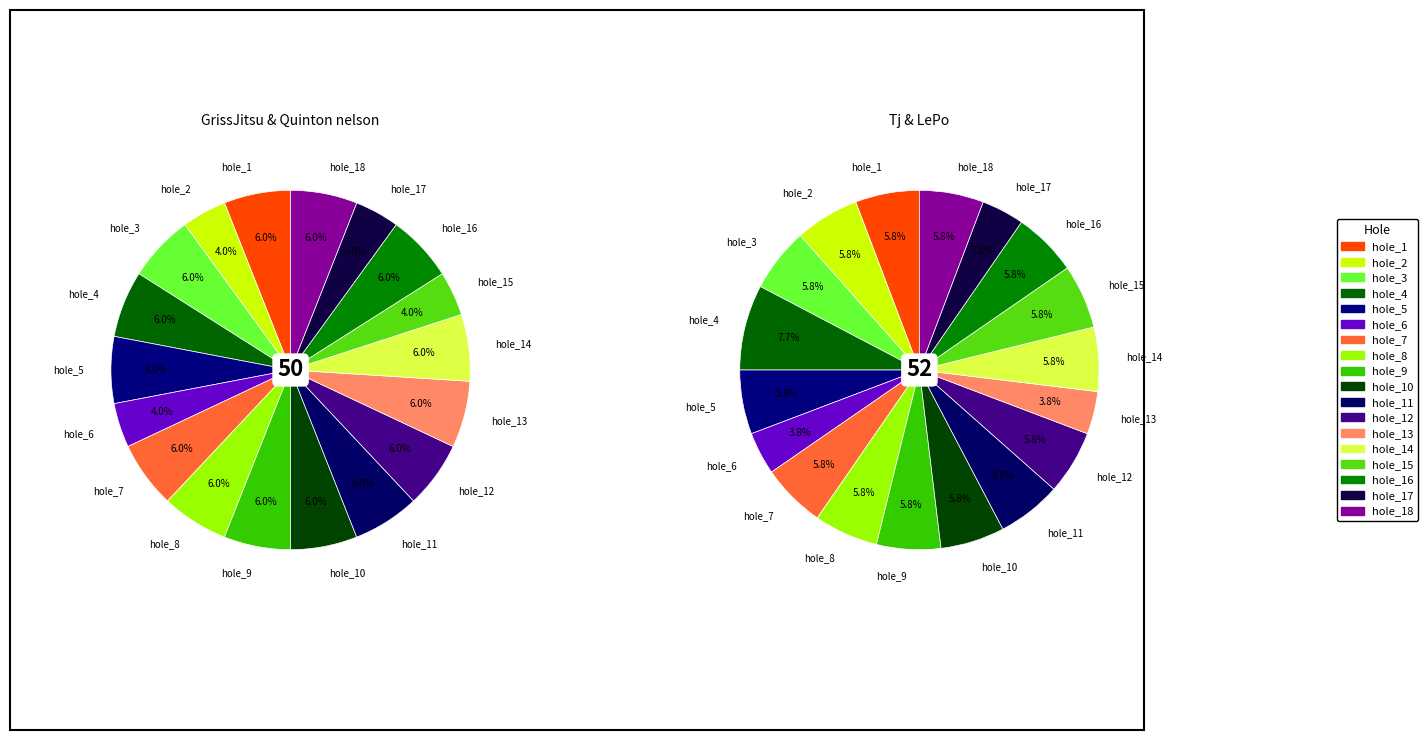

To the nearest percent, what is the average slice percentage?

6%